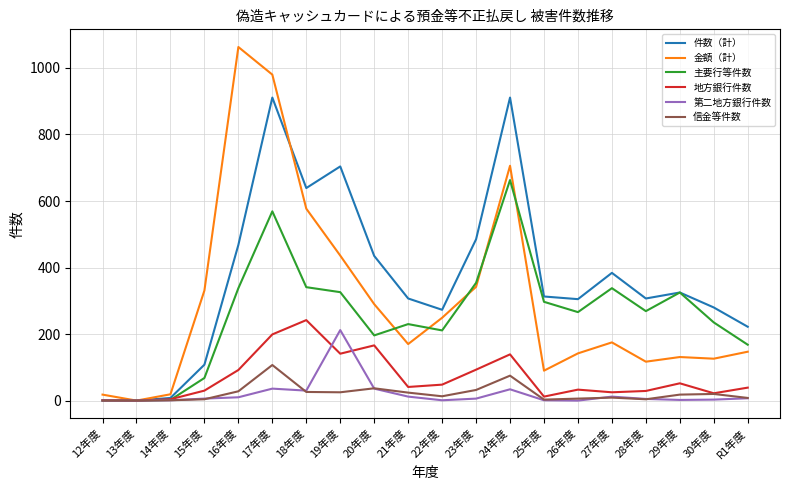

What is the maximum value shown in the chart?

1063